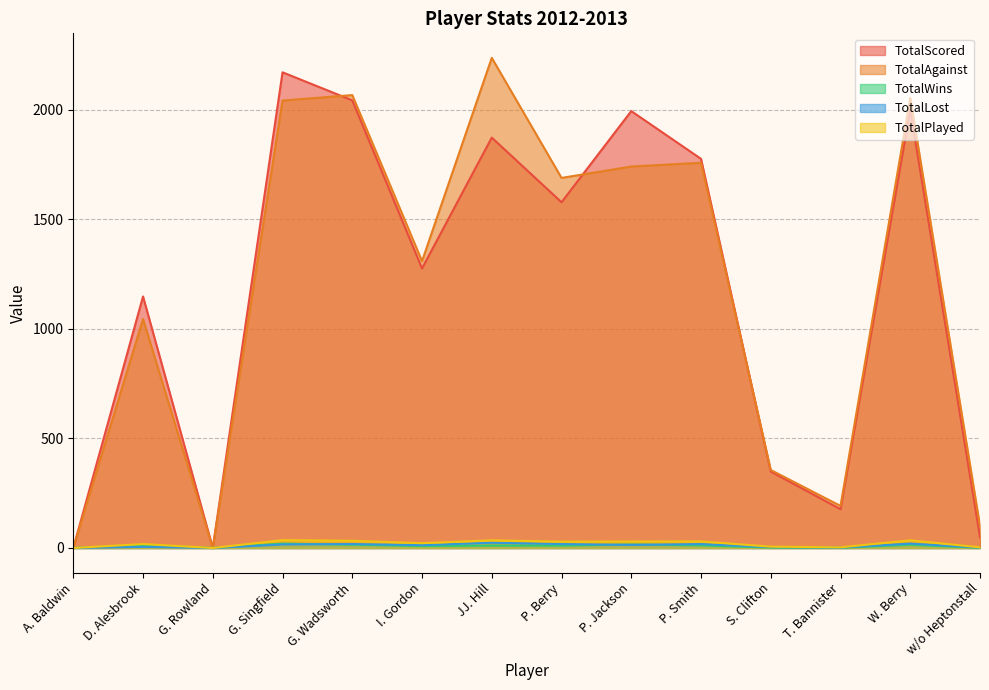

Rank the categories by TotalPlayed value from highest to lowest.

G. Singfield, JJ. Hill, W. Berry, G. Wadsworth, P. Jackson, P. Smith, P. Berry, I. Gordon, D. Alesbrook, S. Clifton, T. Bannister, w/o Heptonstall, A. Baldwin, G. Rowland